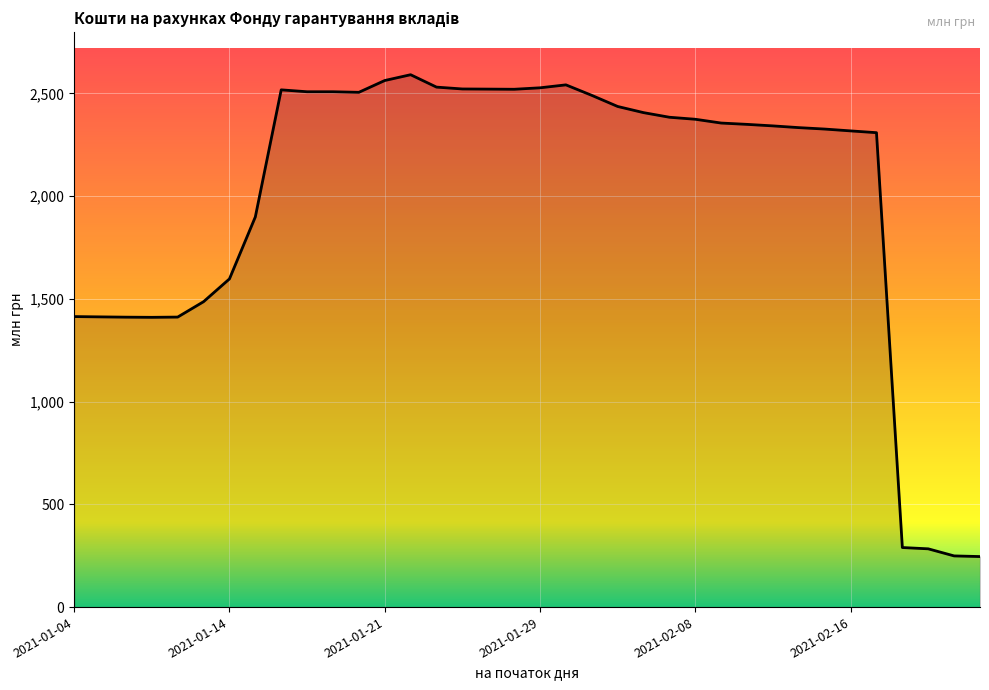

What is the difference between the maximum and minimum values?

2344.9